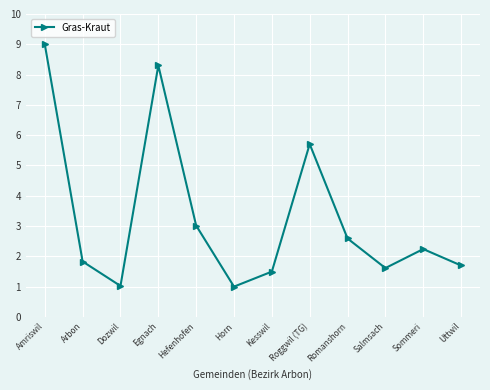

Is this an area chart (filled region under the line)?

No